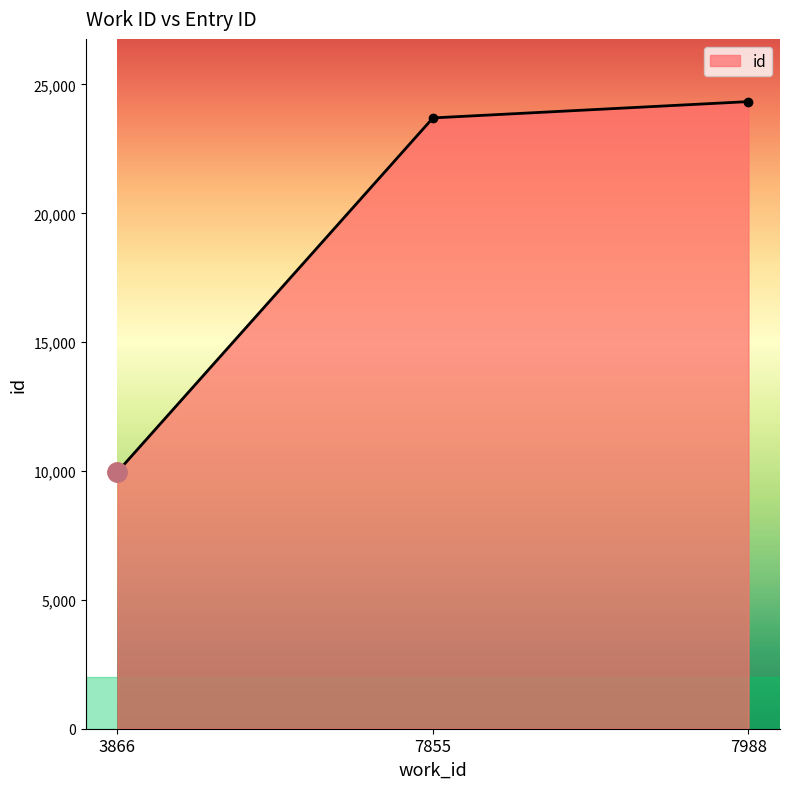

The value at 3866 is 9966. True or false?

True